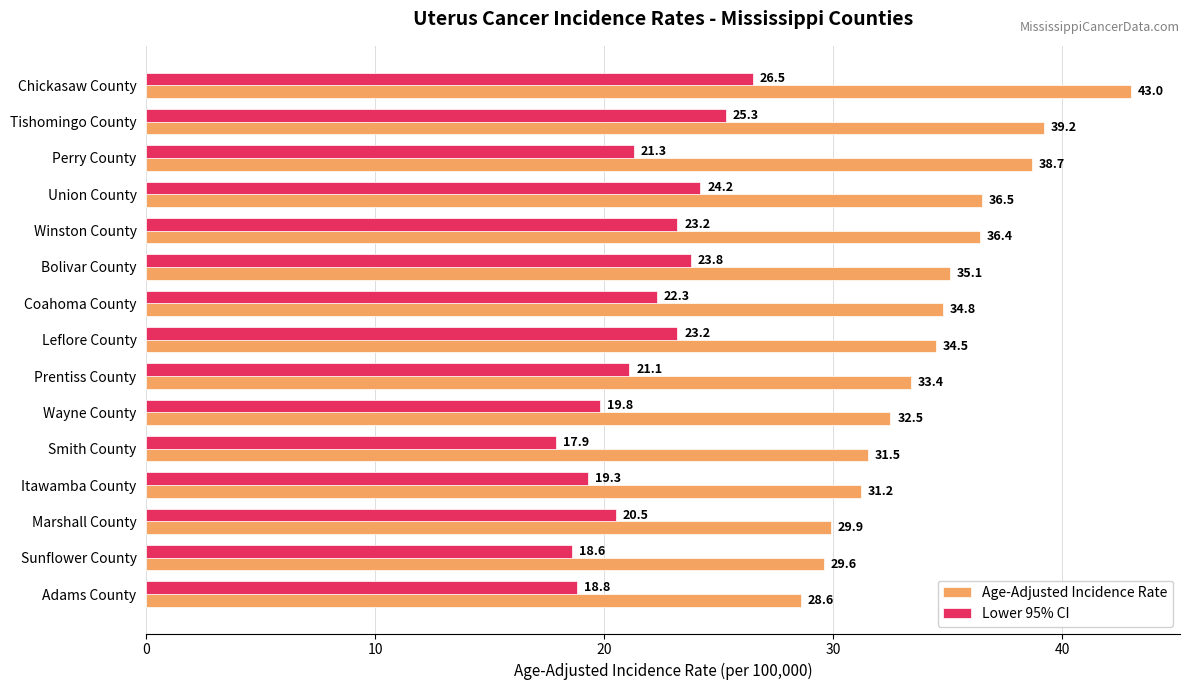

The value of Lower 95% CI at Itawamba County is 19.3. True or false?

True